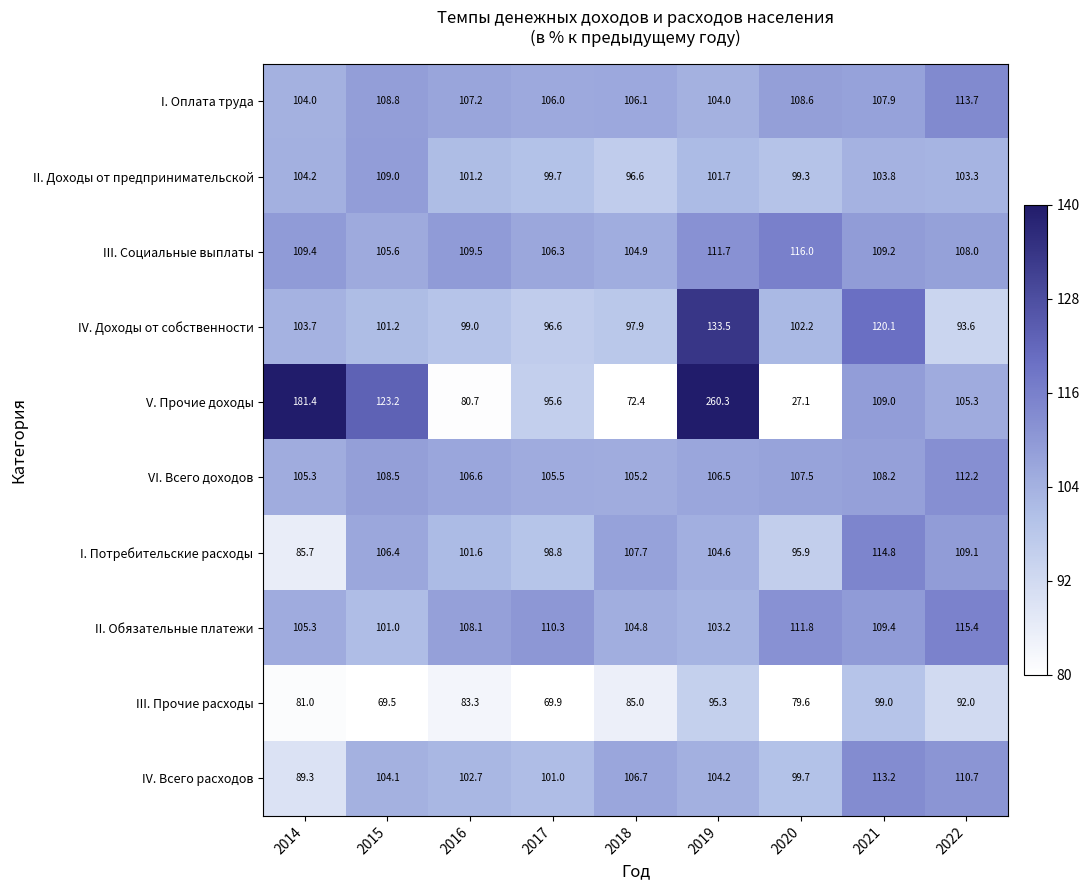

Is it true that IV. Доходы от собственности equals 120.1 at 2021?

True